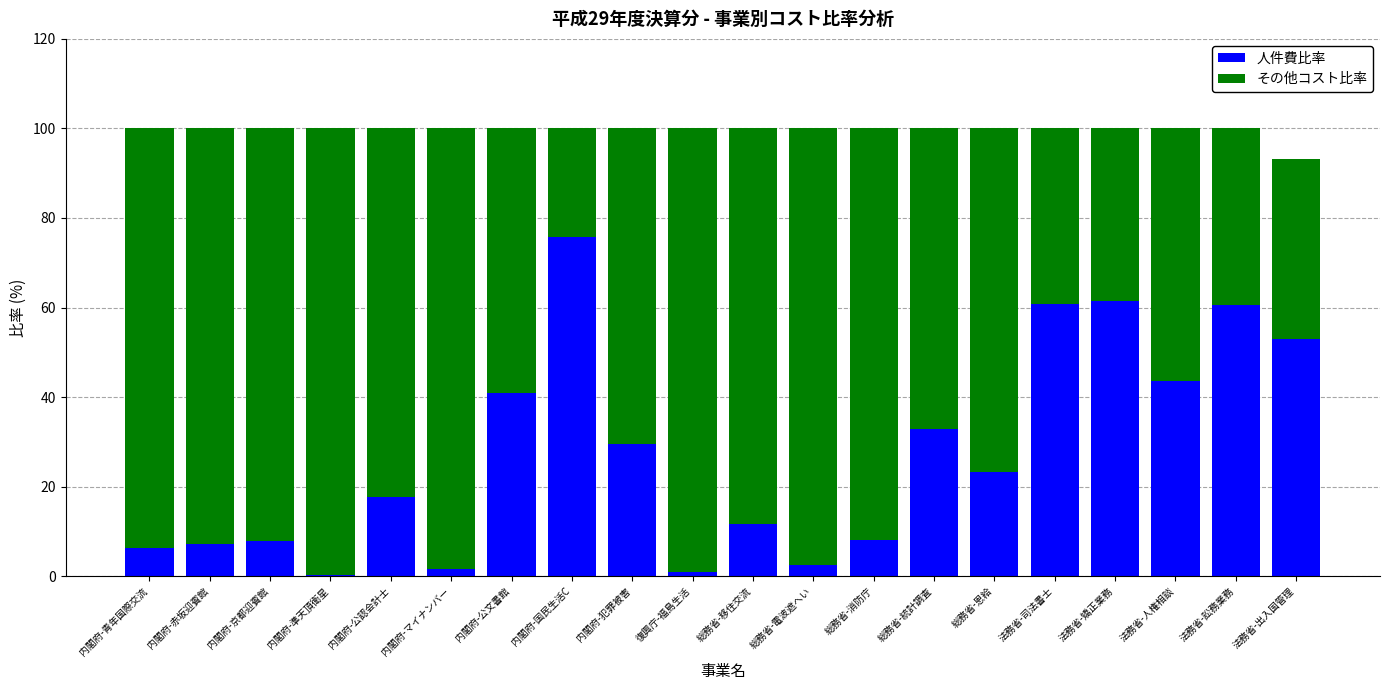

Which category has the highest value in the 人件費比率 series?

内閣府-国民生活C